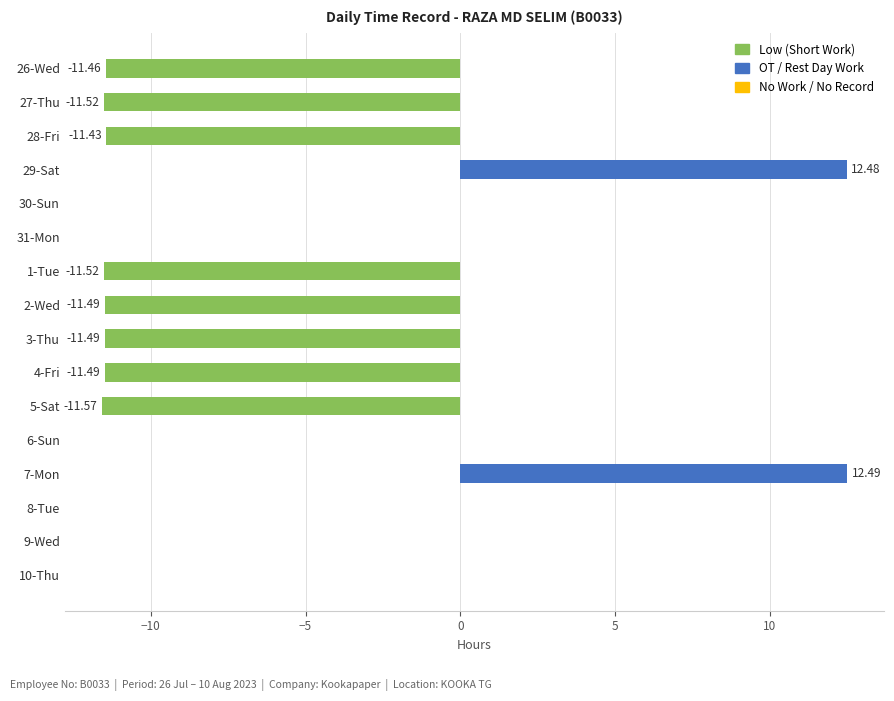

Which has a higher value, 29-Sat or 8-Tue?

29-Sat